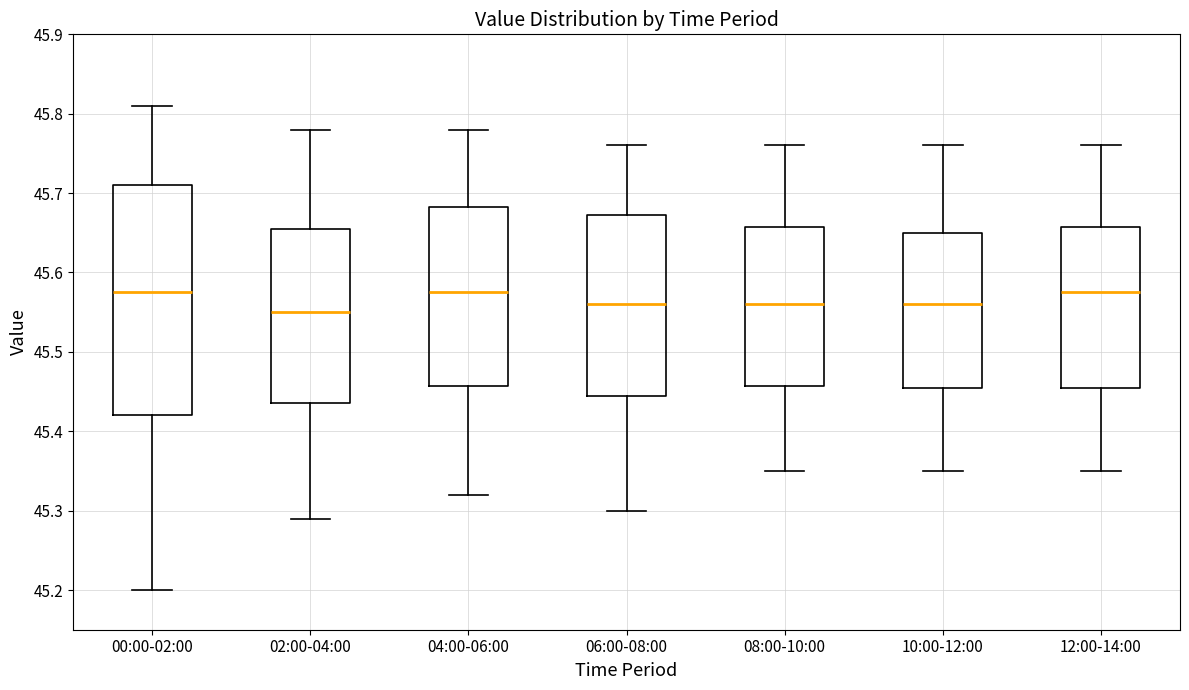

Which box has the lowest median line?

02:00-04:00